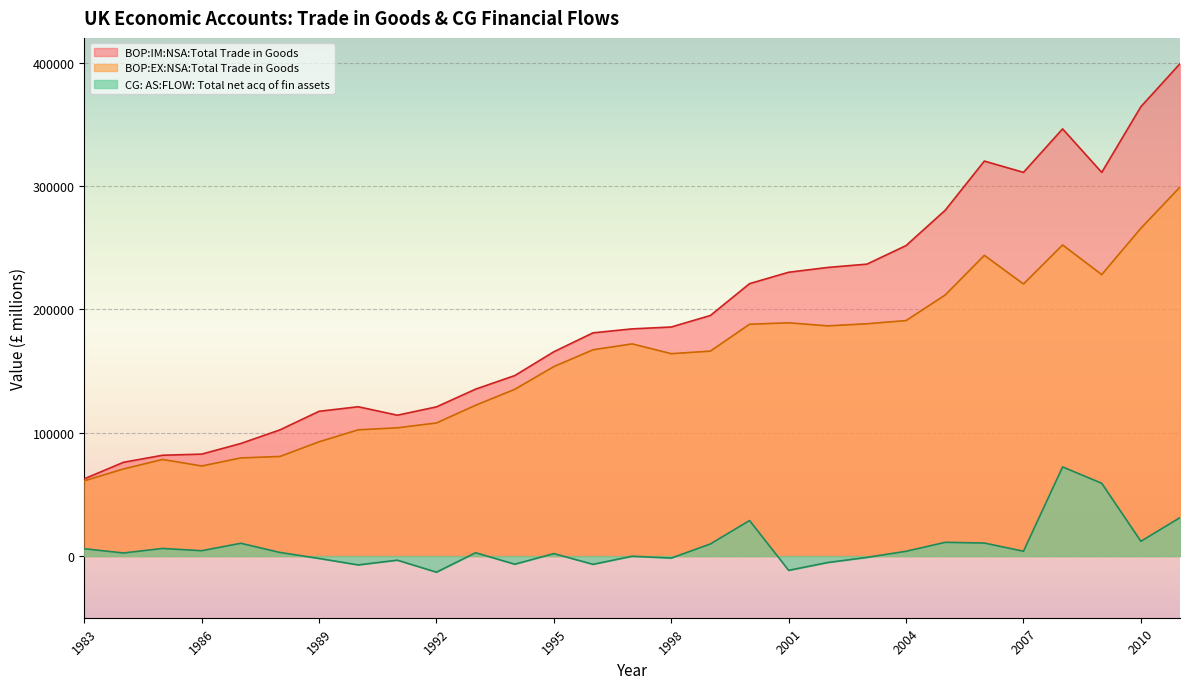

Where is the first local maximum for CG:AS:FLOW:Total net acq of fin assets?

1985